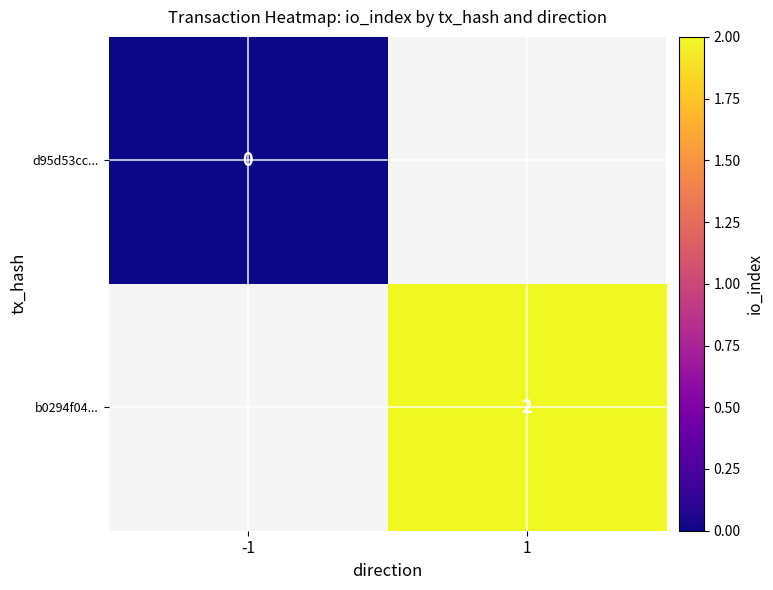

At which category does the chart reach its peak across all series?

1